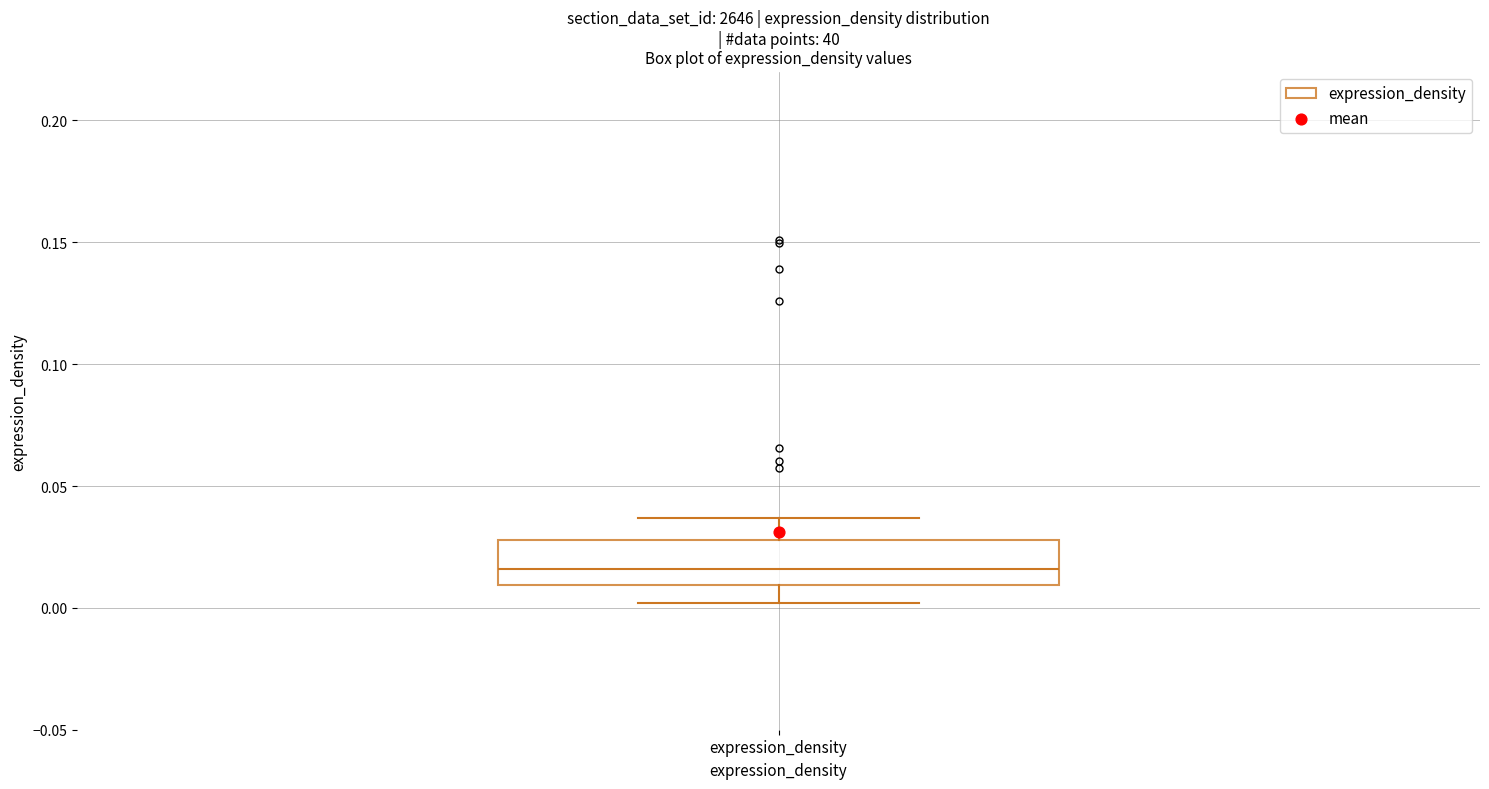

Read this box plot against the y-axis: the position of the median line, the range covered by the box, and the ends of both whiskers. The values are not printed on the chart, so give them approximately, as read against the axis.

median 0.015, box 0.010 to 0.030, whiskers 0.000 to 0.035